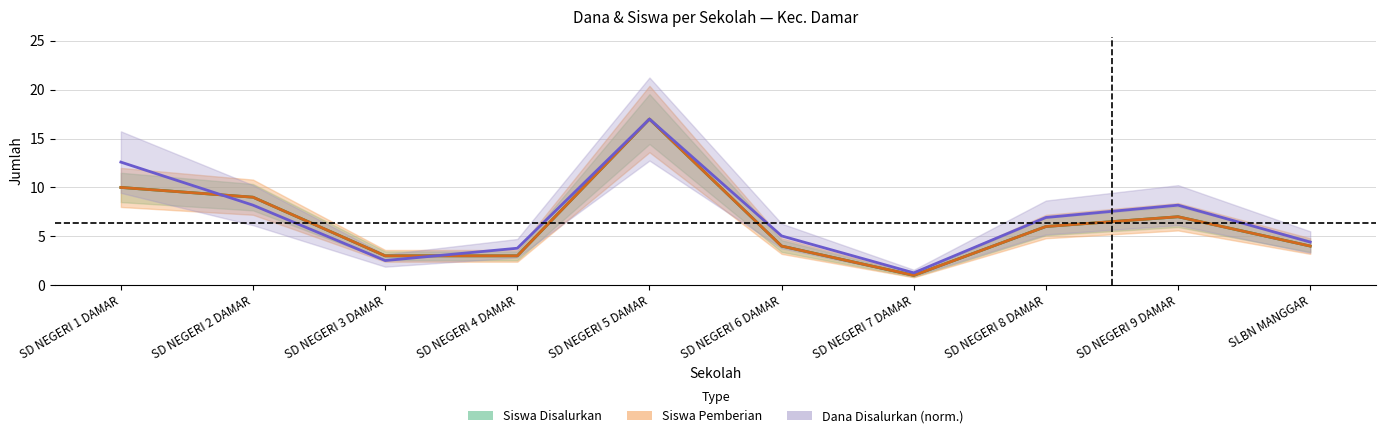

Where do Siswa Pemberian and Dana Disalurkan (norm.) first cross each other?

SD NEGERI 1 DAMAR and SD NEGERI 2 DAMAR